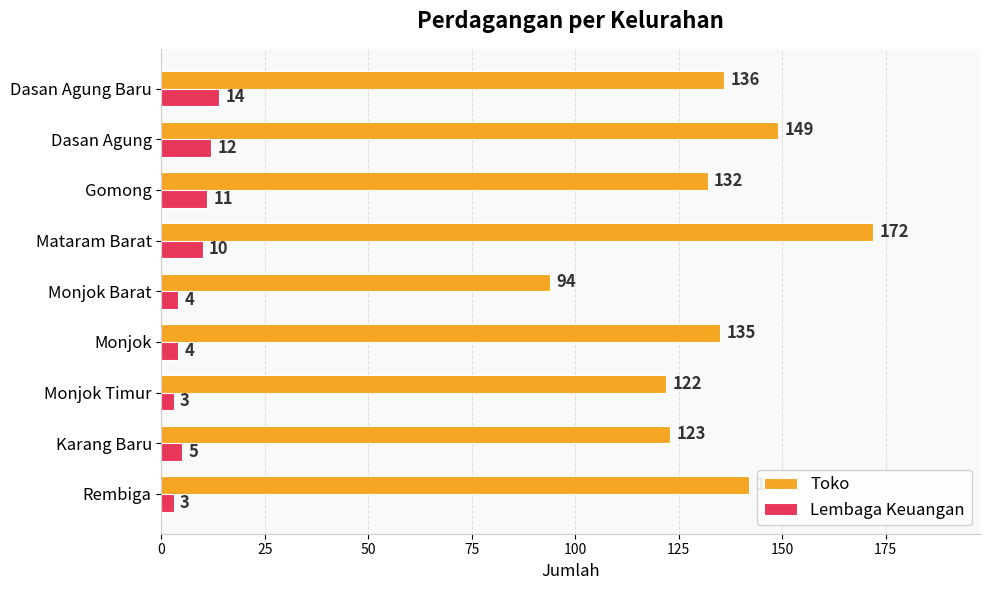

How many categories are shown in the chart?

9